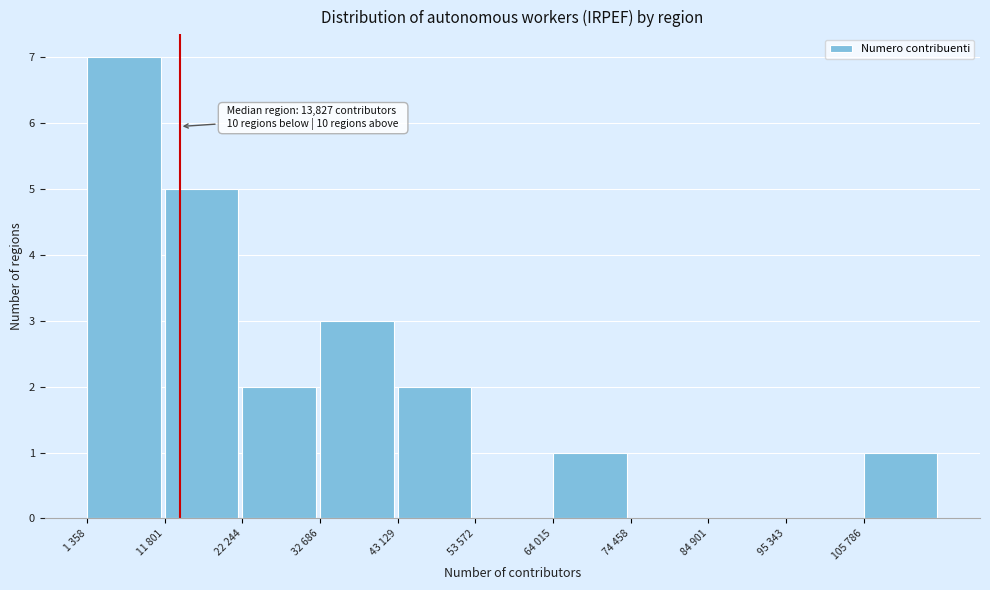

Reading left to right, list all the values displayed in this chart.

1 358=7	11 801=5	22 244=2	32 686=3	43 129=2	53 572=0	64 015=1	74 458=0	84 901=0	95 343=0	105 786=1